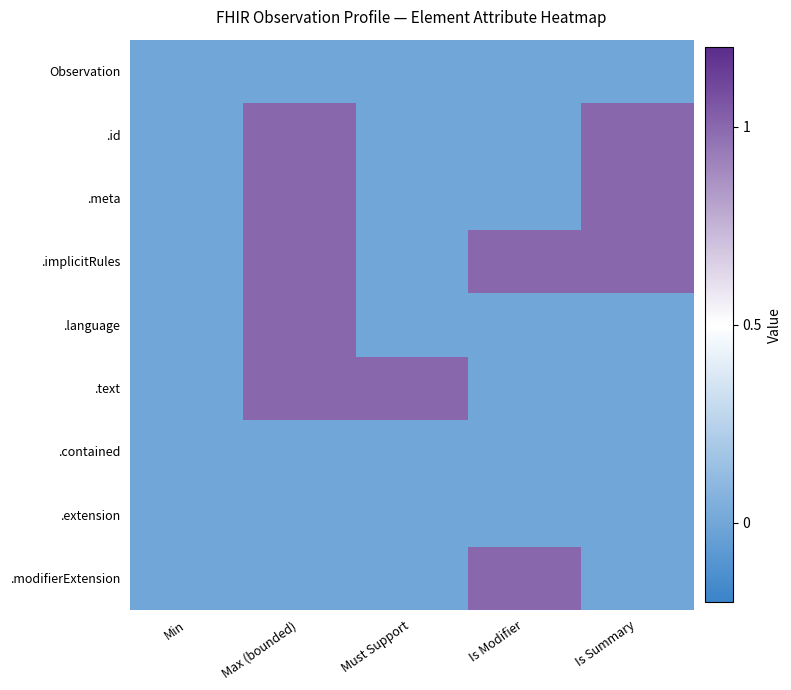

Which has a higher value, Is Modifier or Min?

Is Modifier